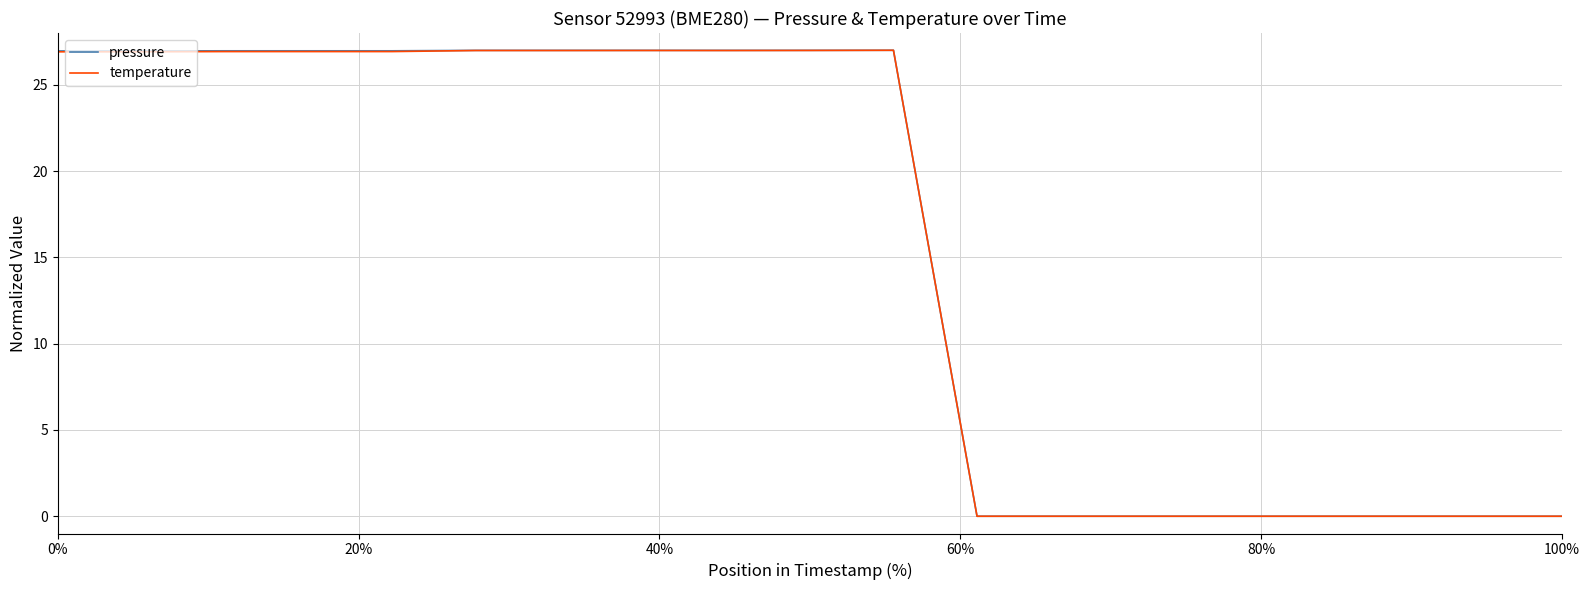

At how many categories does at least one series exceed 13?

11